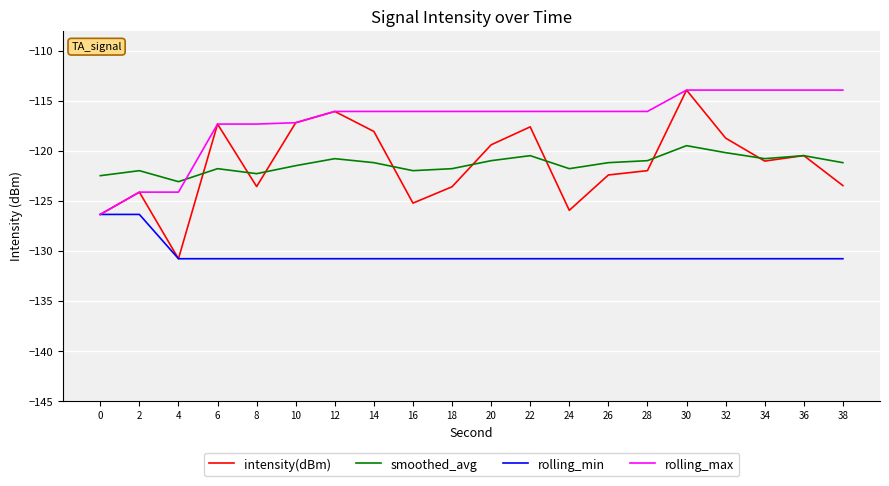

What is the maximum value shown in the chart?

-113.9